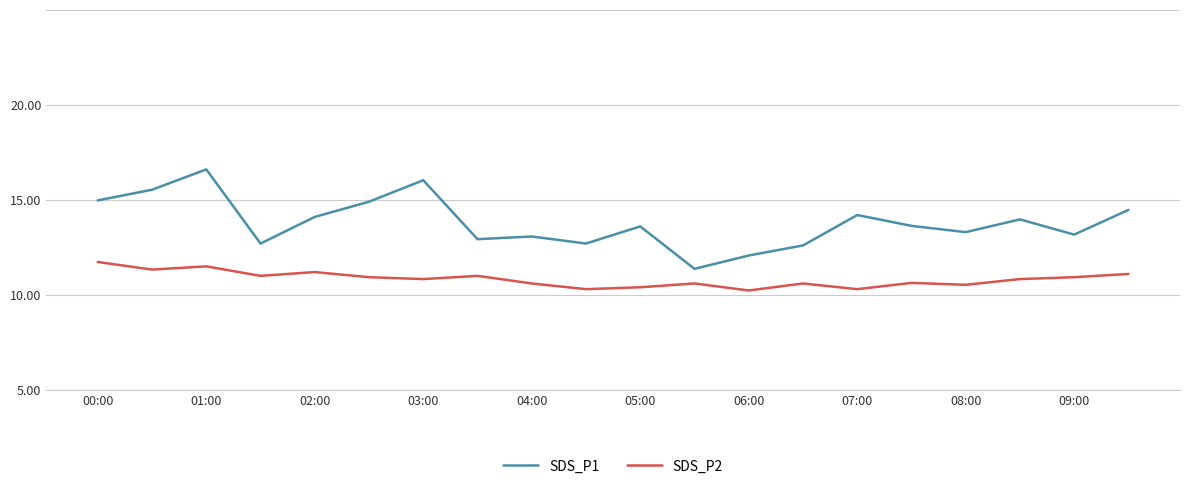

Reading left to right, list all the values displayed in this chart.

SDS_P1: 10.0	10.5	11.6	7.7	9.1	9.9	11.0	7.9	8.1	7.7	8.6	6.4	7.1	7.6	9.2	8.6	8.3	9.0	8.2	9.5
SDS_P2: 6.7	6.3	6.5	6.0	6.2	5.9	5.8	6.0	5.6	5.3	5.4	5.6	5.2	5.6	5.3	5.6	5.5	5.8	5.9	6.1